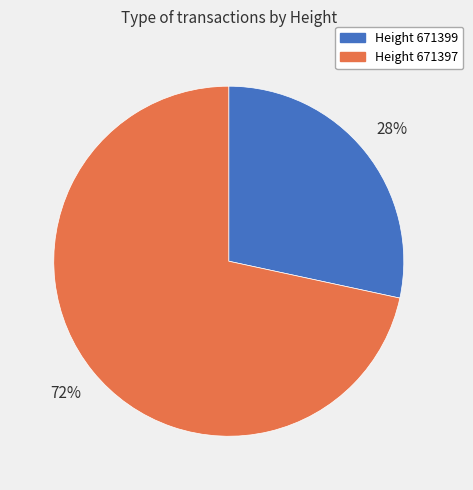

Does any single category account for the majority?

Yes